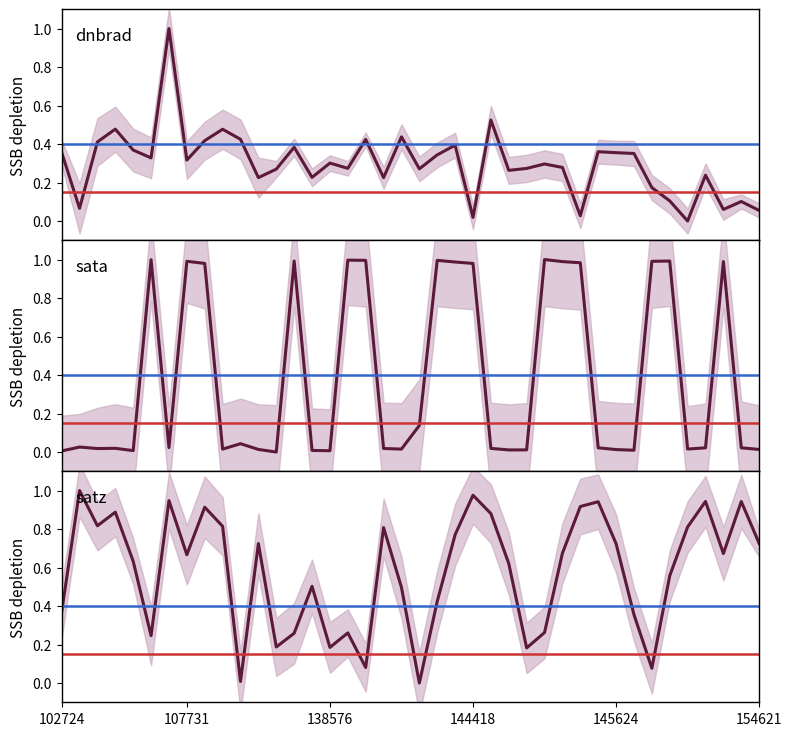

What is the difference between the highest and lowest values at 145624?

0.7